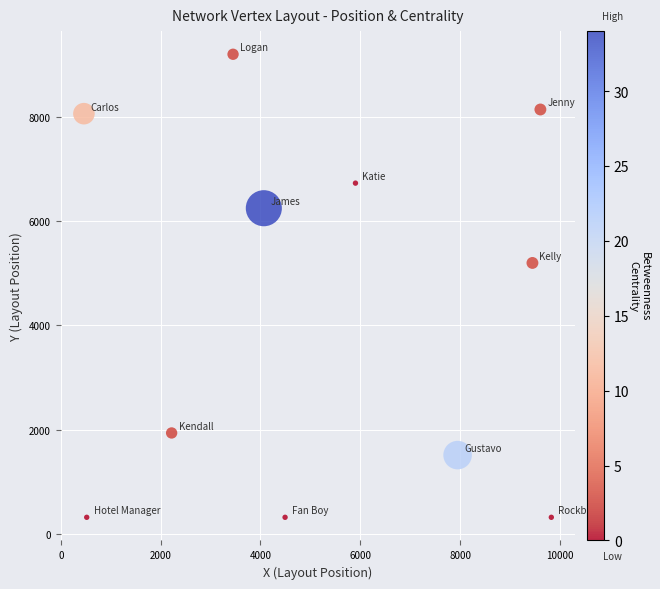

What is the average Y value?

4362.3